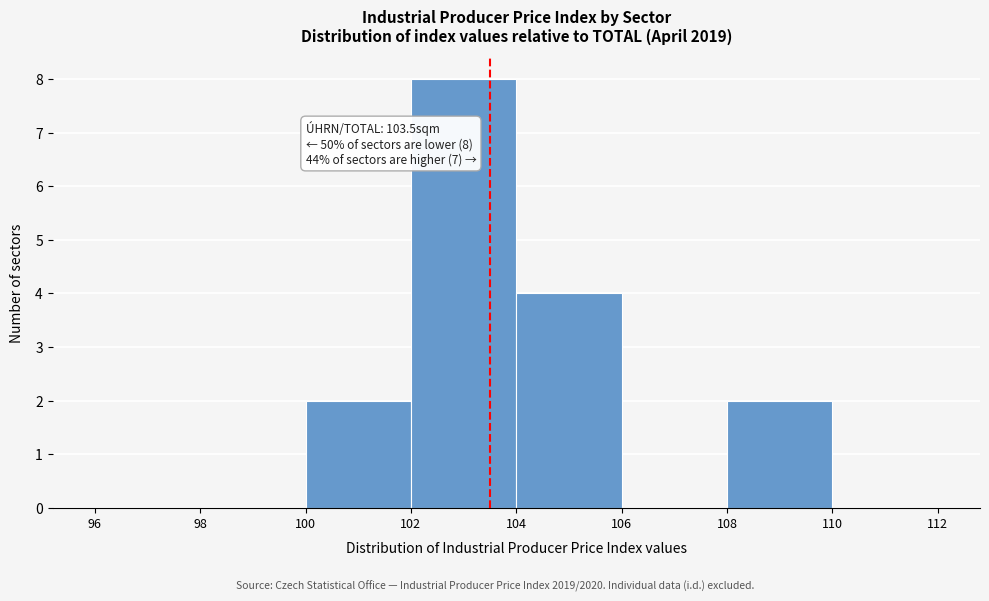

Over which range of the x-axis is the bar tallest?

102 to 104